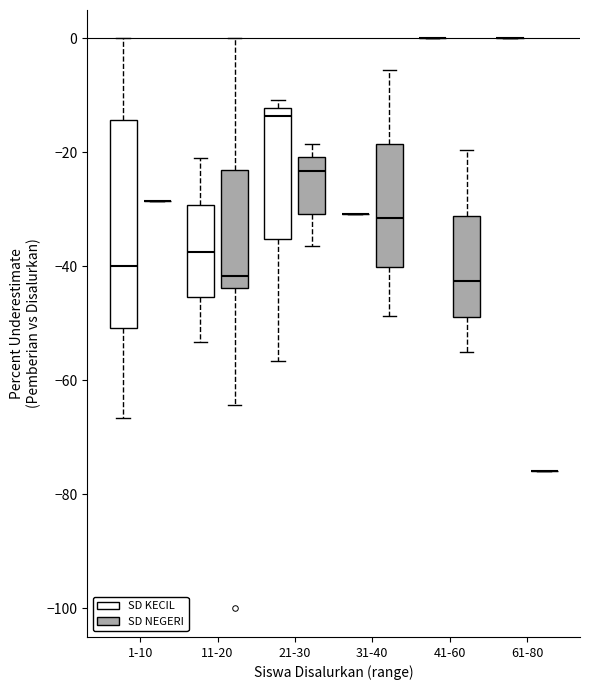

Comparing the boxes themselves (not the whiskers), which one is the tallest?

1-10 (SD KECIL)